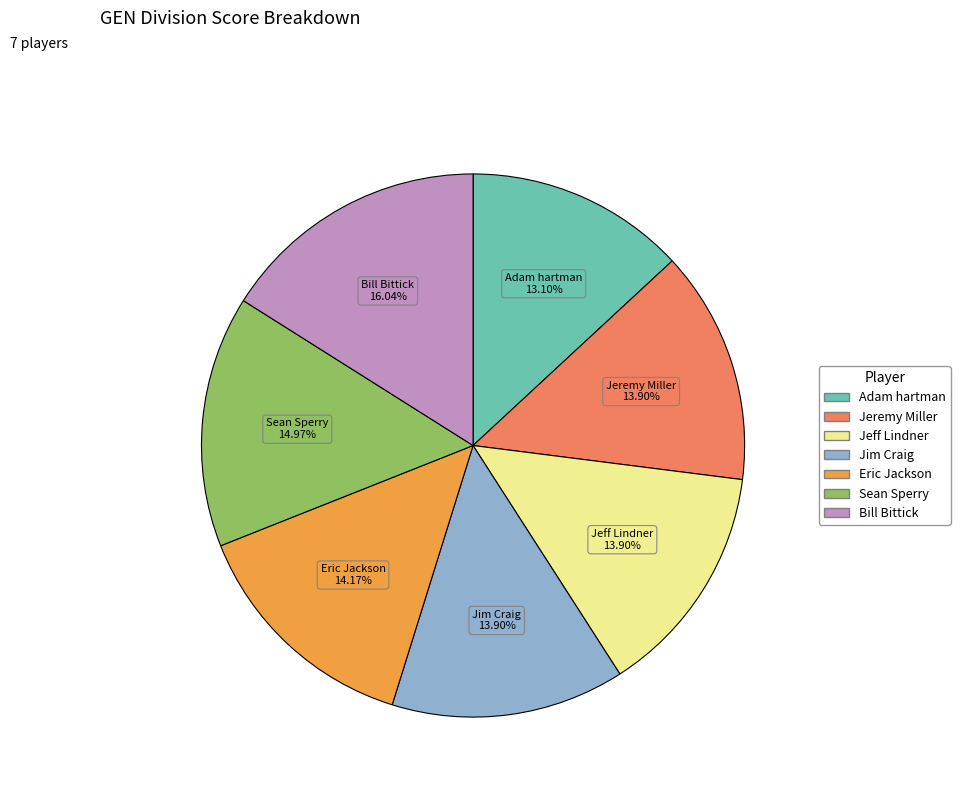

Which category has the biggest portion of the pie?

Bill Bittick